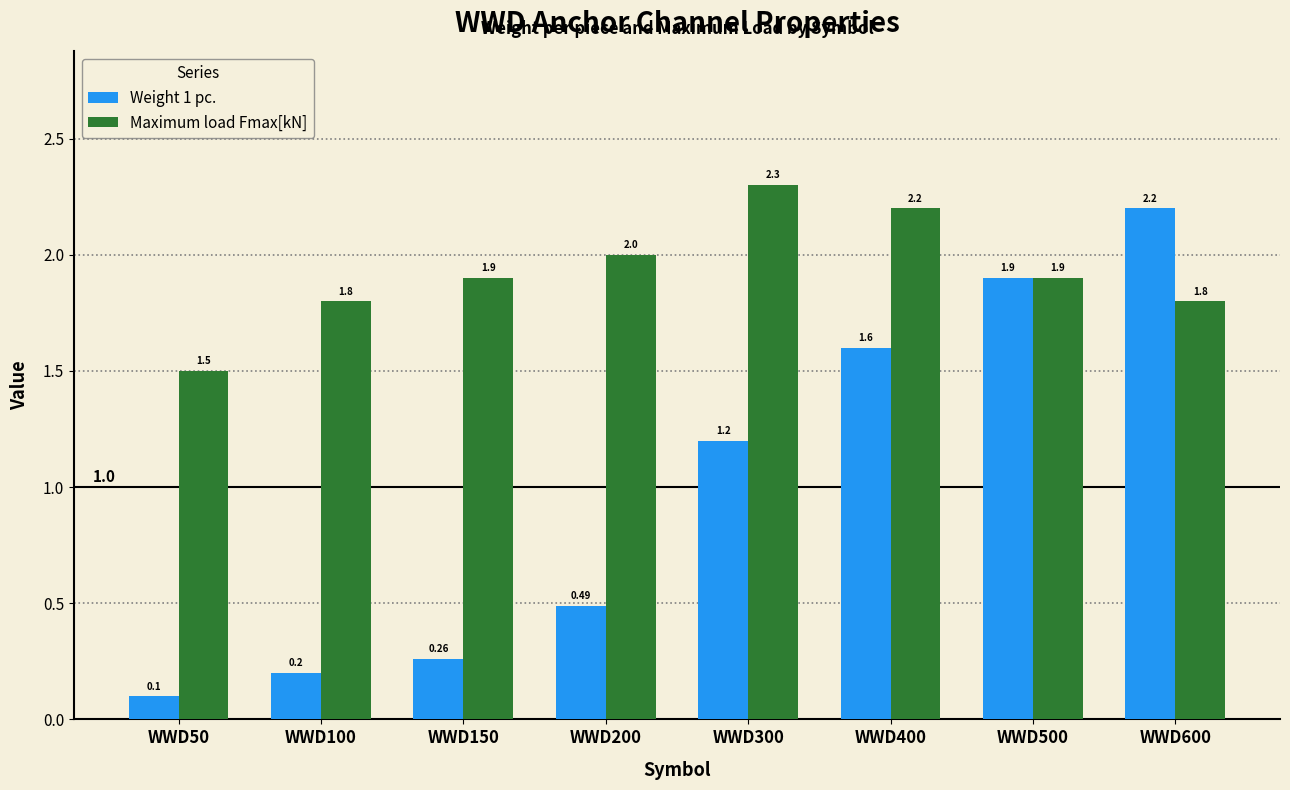

How many bars are there in each group?

2